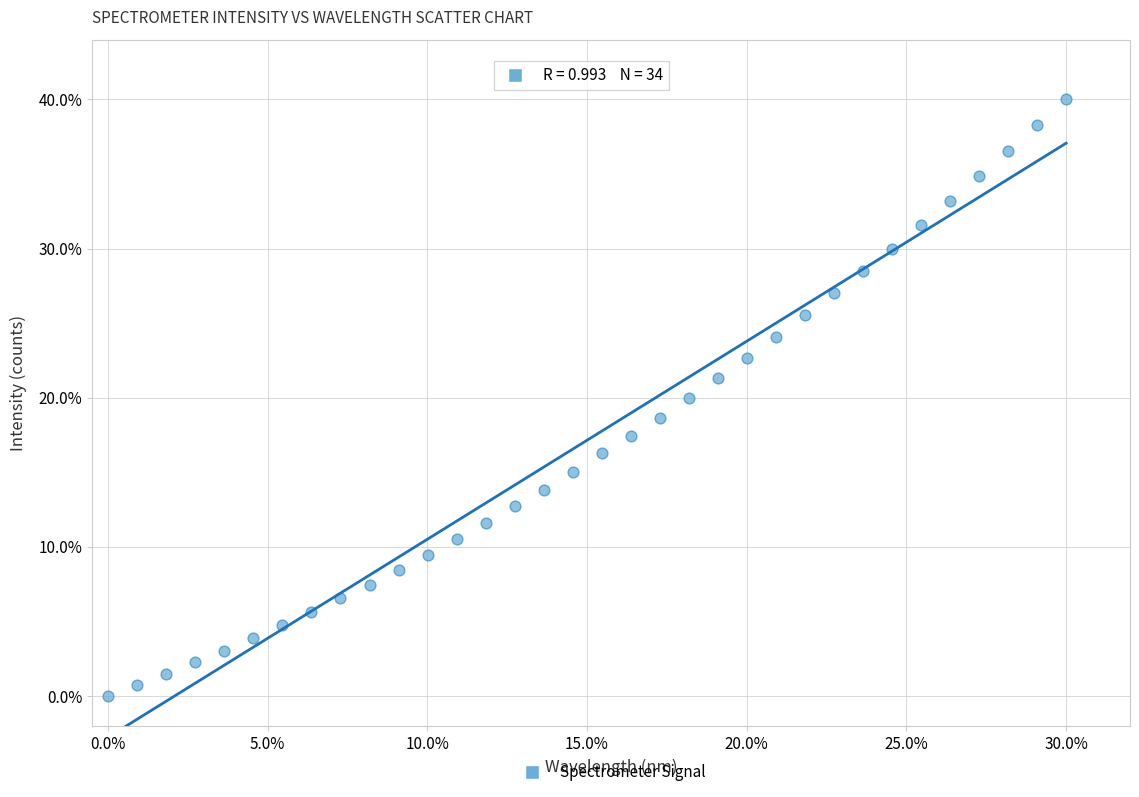

What is the range of Y values (max minus min)?

40.0